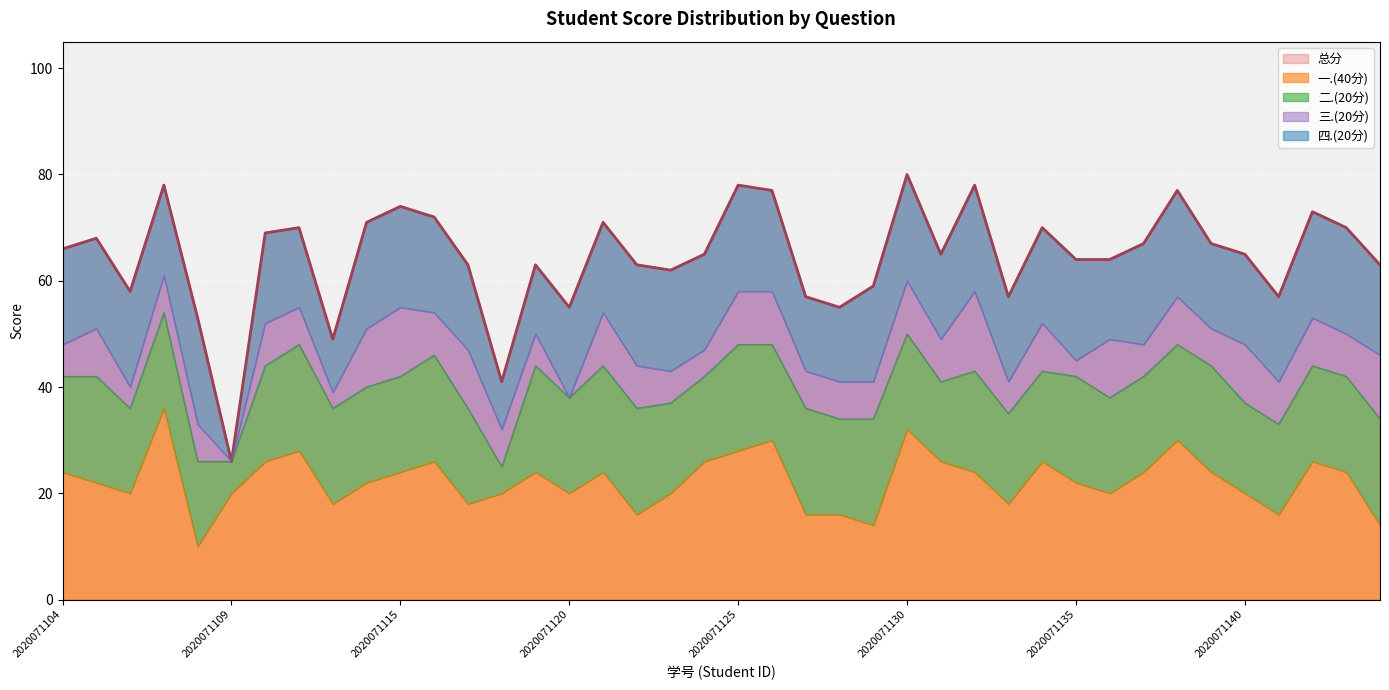

What is the average value of the 三.(20分) series?

8